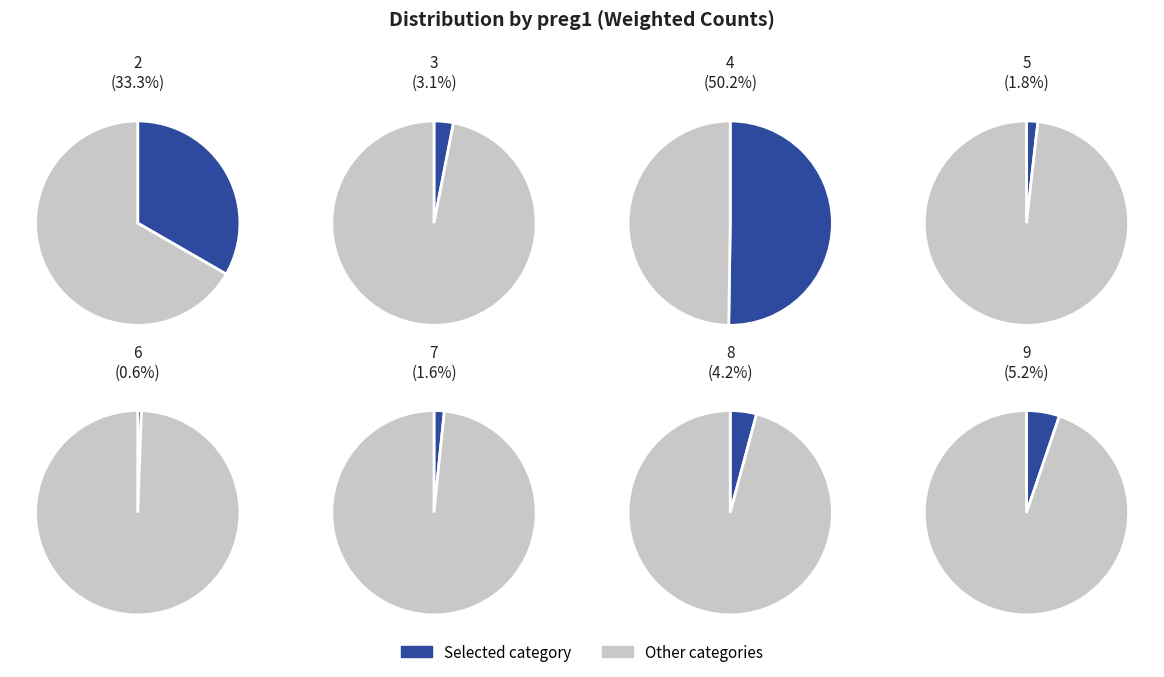

To the nearest percent, what is the average slice percentage?

12%